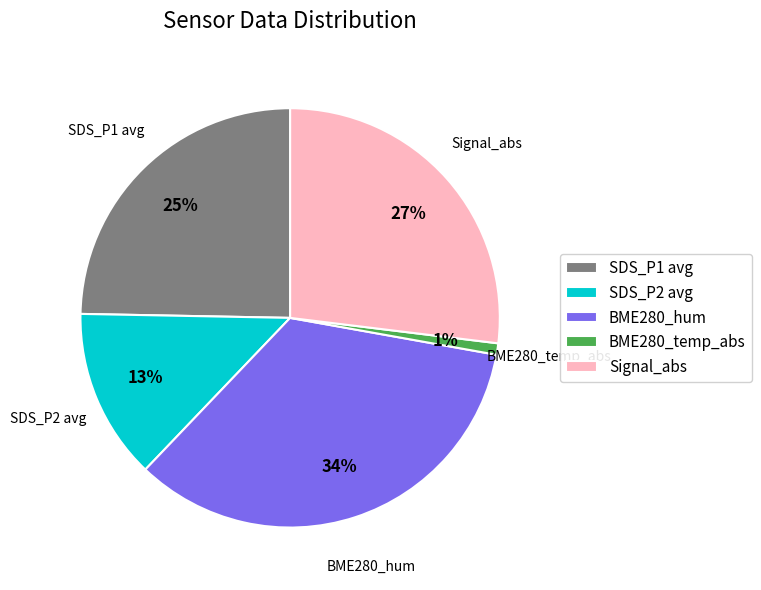

What is the smallest slice in the pie chart?

BME280_temp_abs